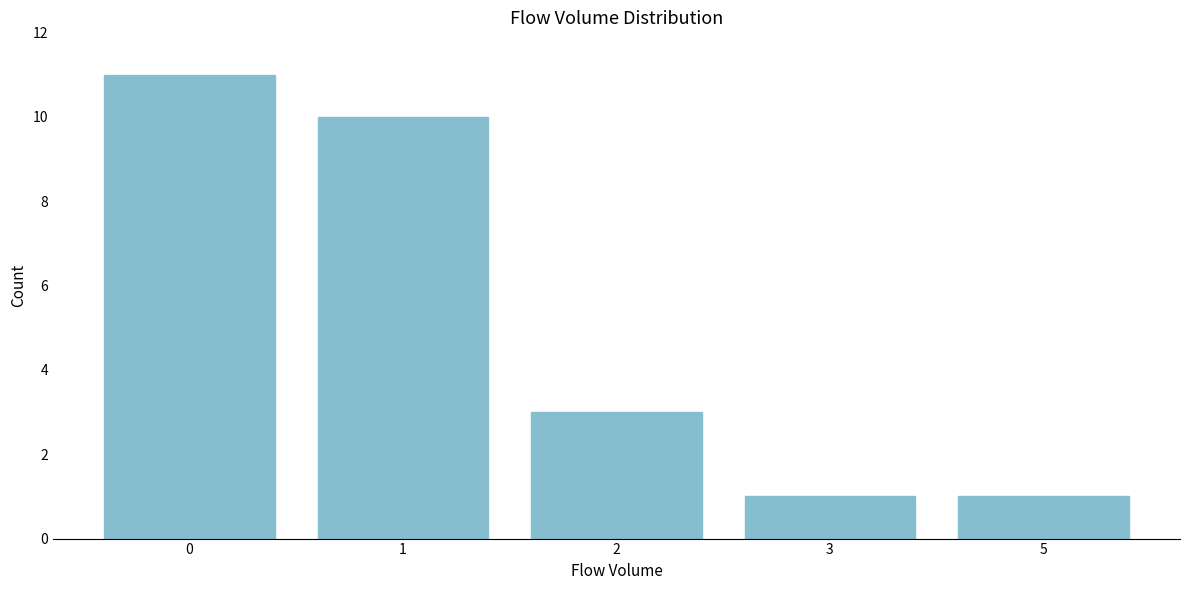

Reading right to left, what are all the values shown in this chart?

1	1	3	10	11